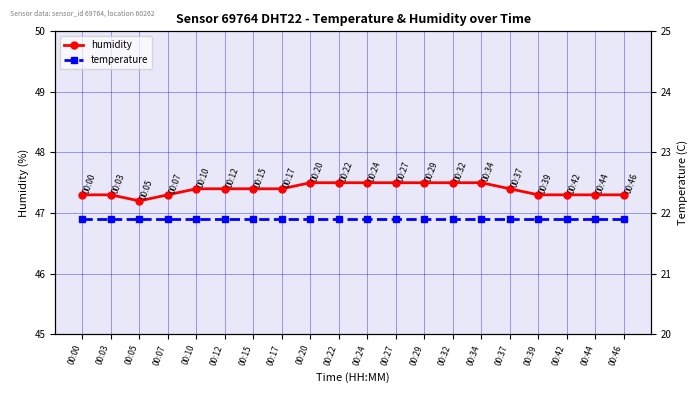

Reading left to right, extract all data points from this chart.

humidity: 00:00=47.3	00:03=47.3	00:05=47.2	00:07=47.3	00:10=47.4	00:12=47.4	00:15=47.4	00:17=47.4	00:20=47.5	00:22=47.5	00:24=47.5	00:27=47.5	00:29=47.5	00:32=47.5	00:34=47.5	00:37=47.4	00:39=47.3	00:42=47.3	00:44=47.3	00:46=47.3
temperature: 00:00=21.9	00:03=21.9	00:05=21.9	00:07=21.9	00:10=21.9	00:12=21.9	00:15=21.9	00:17=21.9	00:20=21.9	00:22=21.9	00:24=21.9	00:27=21.9	00:29=21.9	00:32=21.9	00:34=21.9	00:37=21.9	00:39=21.9	00:42=21.9	00:44=21.9	00:46=21.9